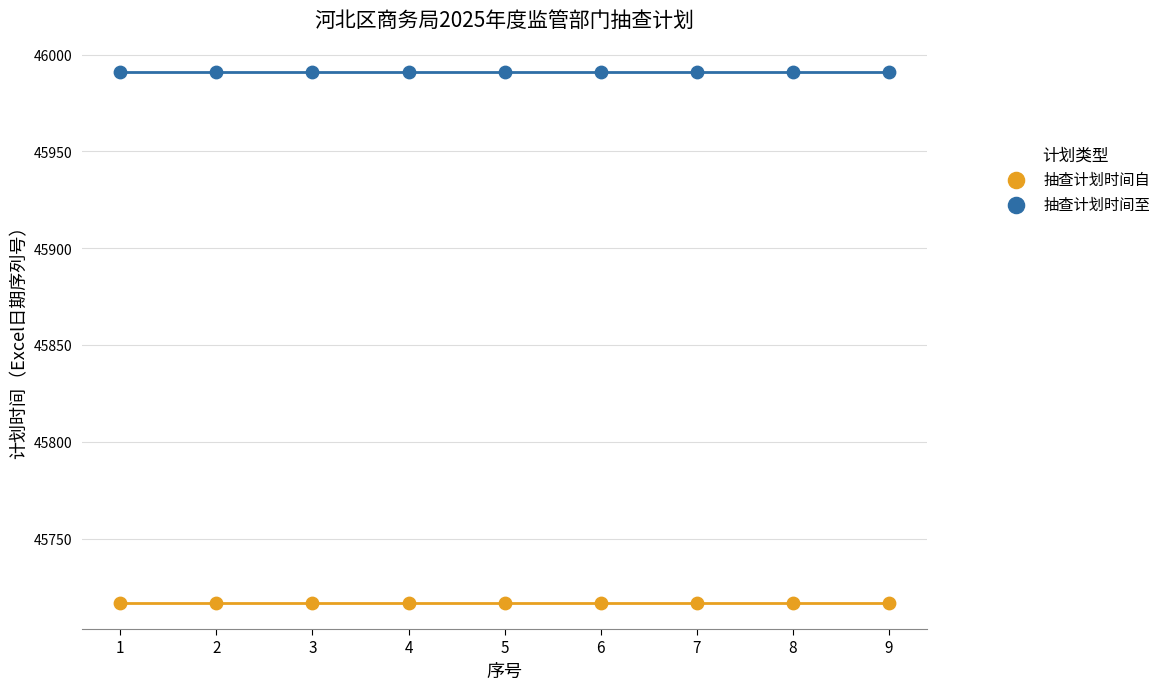

Which series contains the highest Y value?

抽查计划时间至